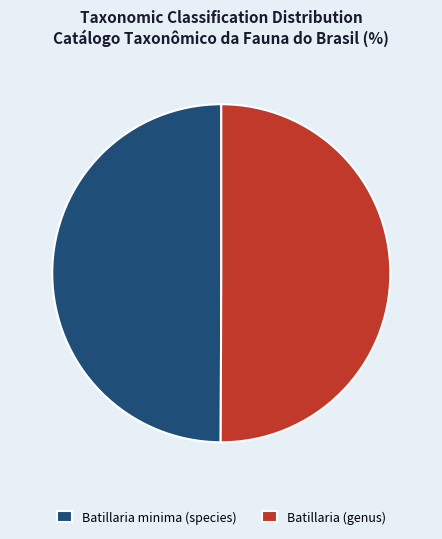

Is the sum of Batillaria minima (species) and Batillaria (genus) greater than half?

Yes